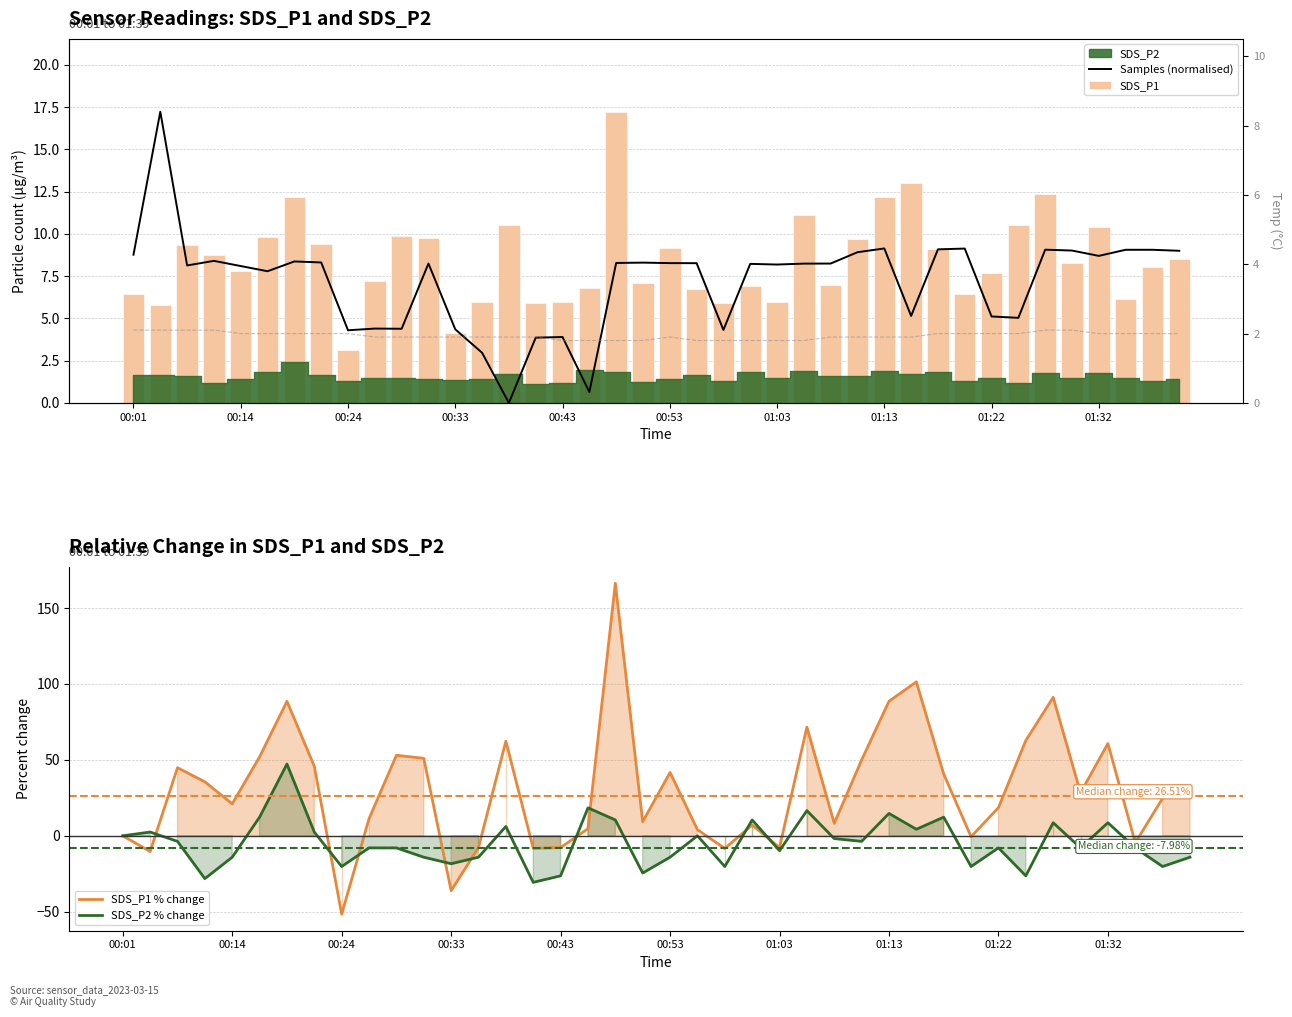

What is the maximum value for SDS_P1 % change?

166.3